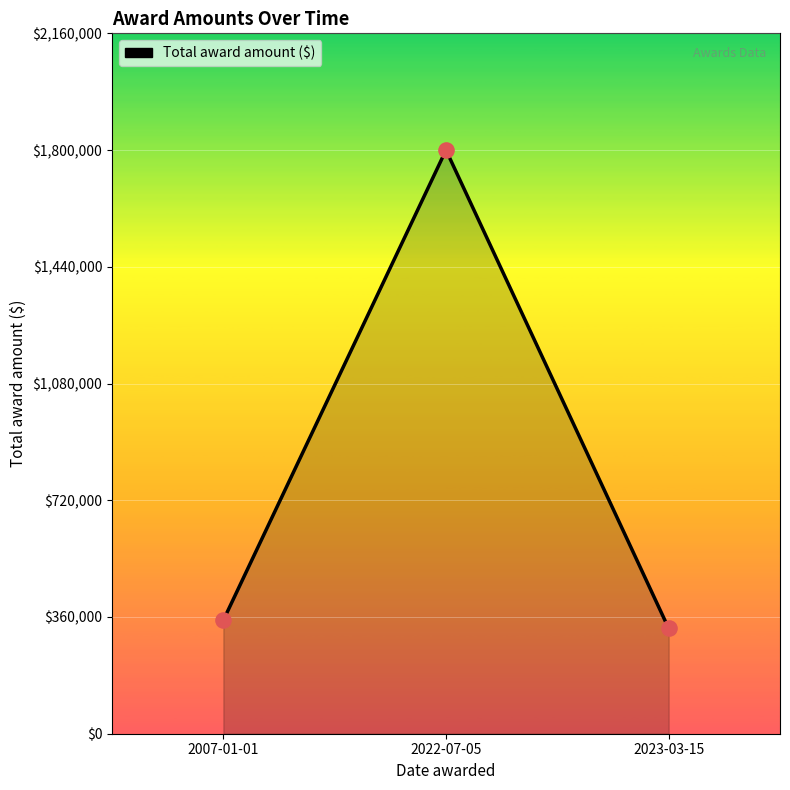

Between 2007-01-01 and 2022-07-05, which is larger?

2022-07-05